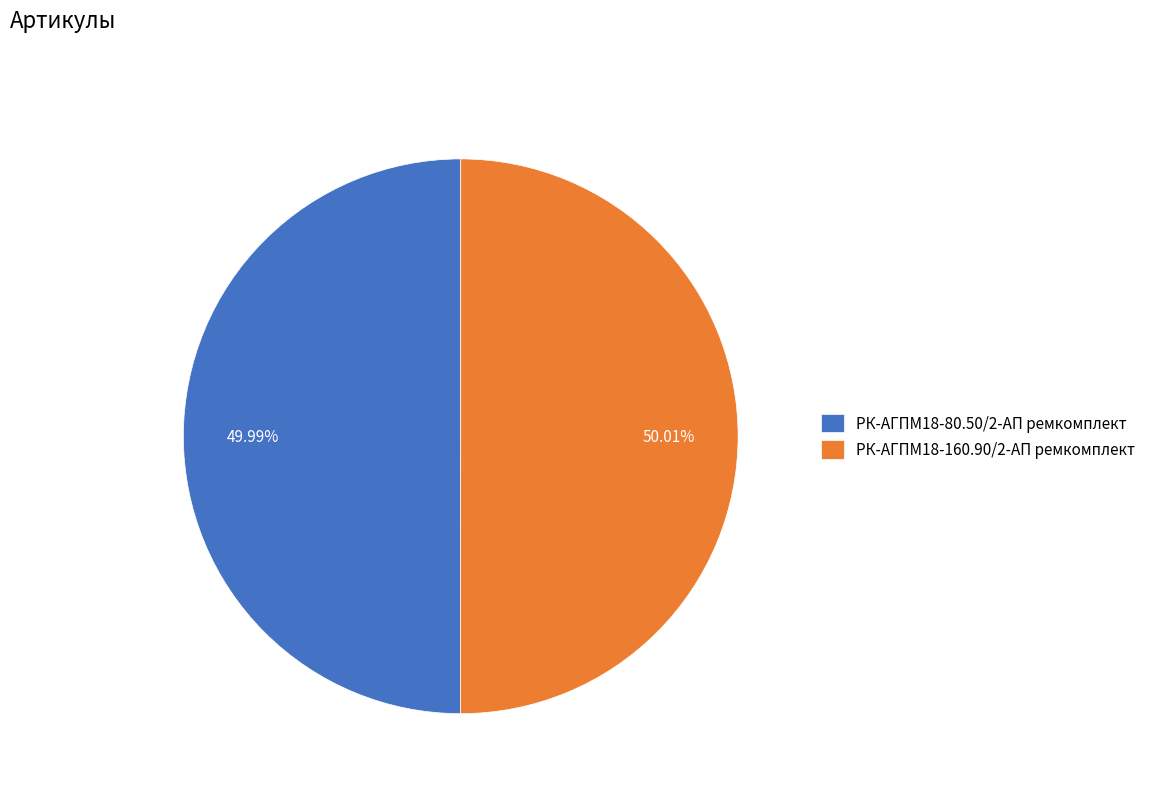

Count the number of slices in the pie.

2